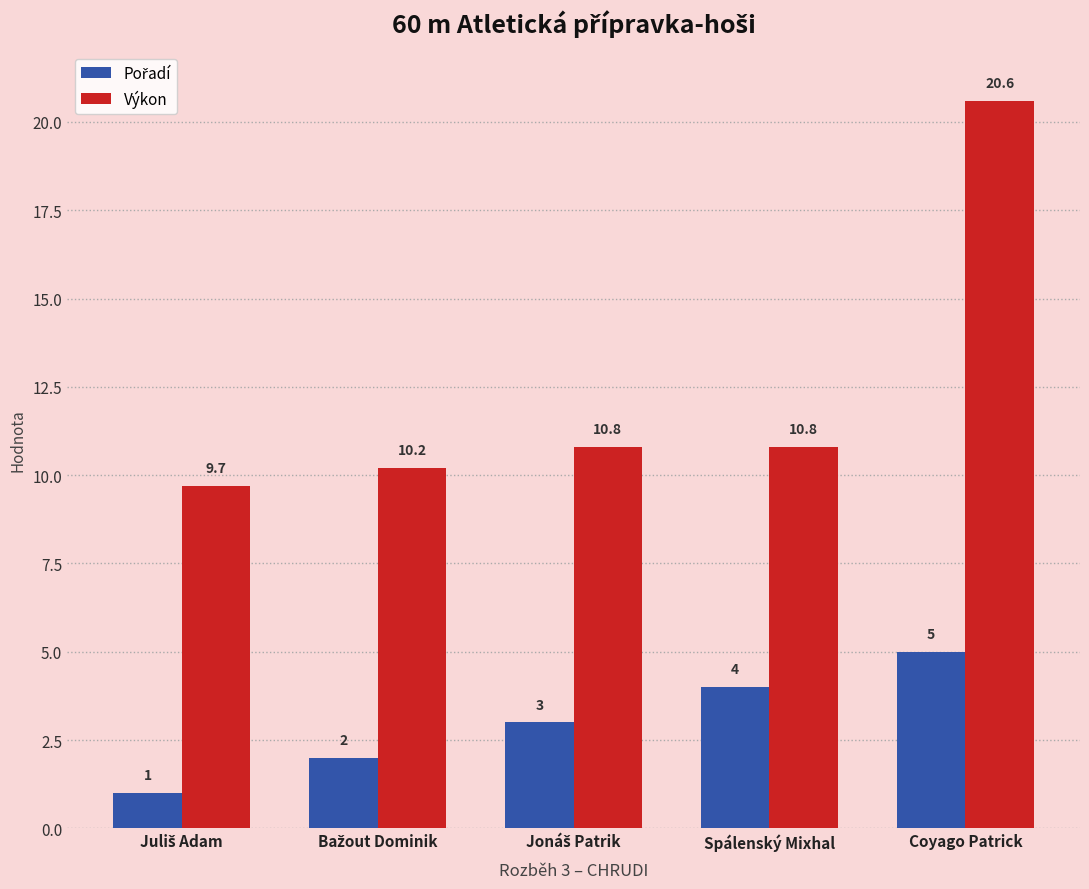

Is it true that Výkon equals 12.8 at Coyago Patrick?

False